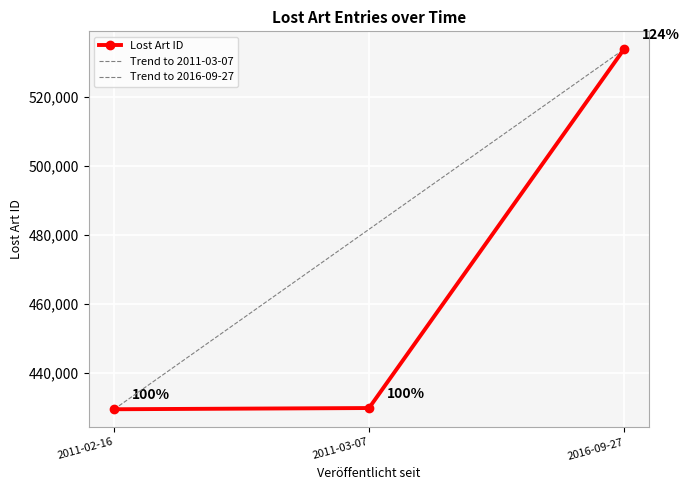

What is the change in value from 2011-02-16 to 2016-09-27?

+104187